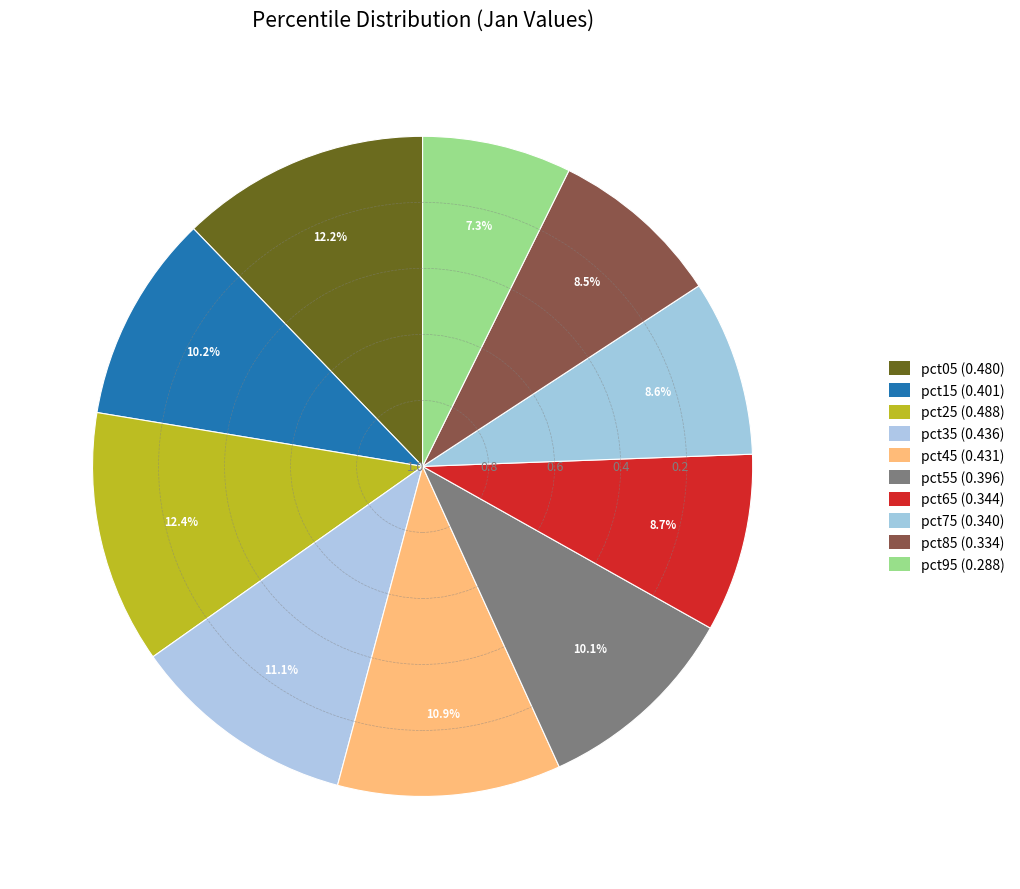

To the nearest percent, what percentage of the pie is pct95?

7%